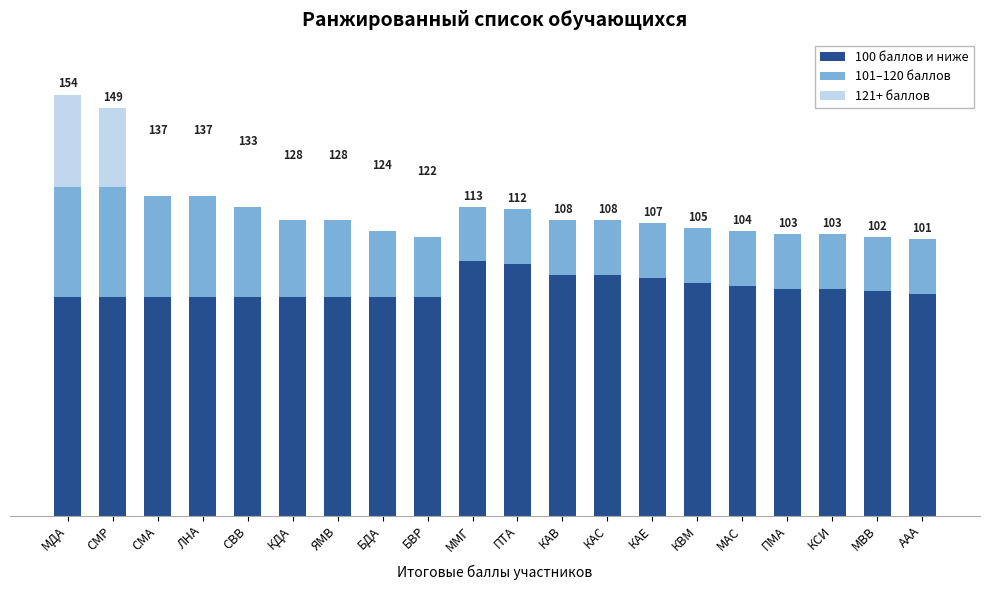

At how many categories does at least one series exceed 13?

20